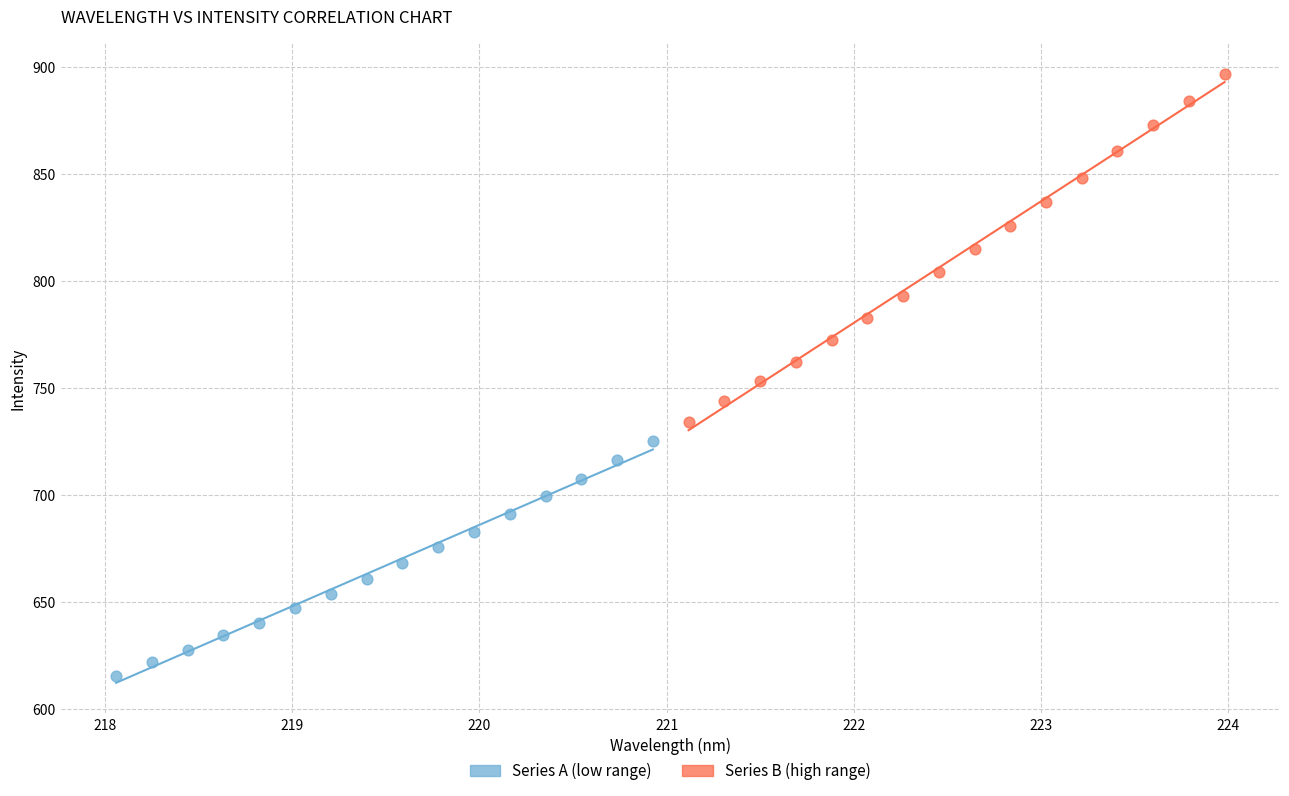

Which series contains the lowest Y value?

Series A (low range)